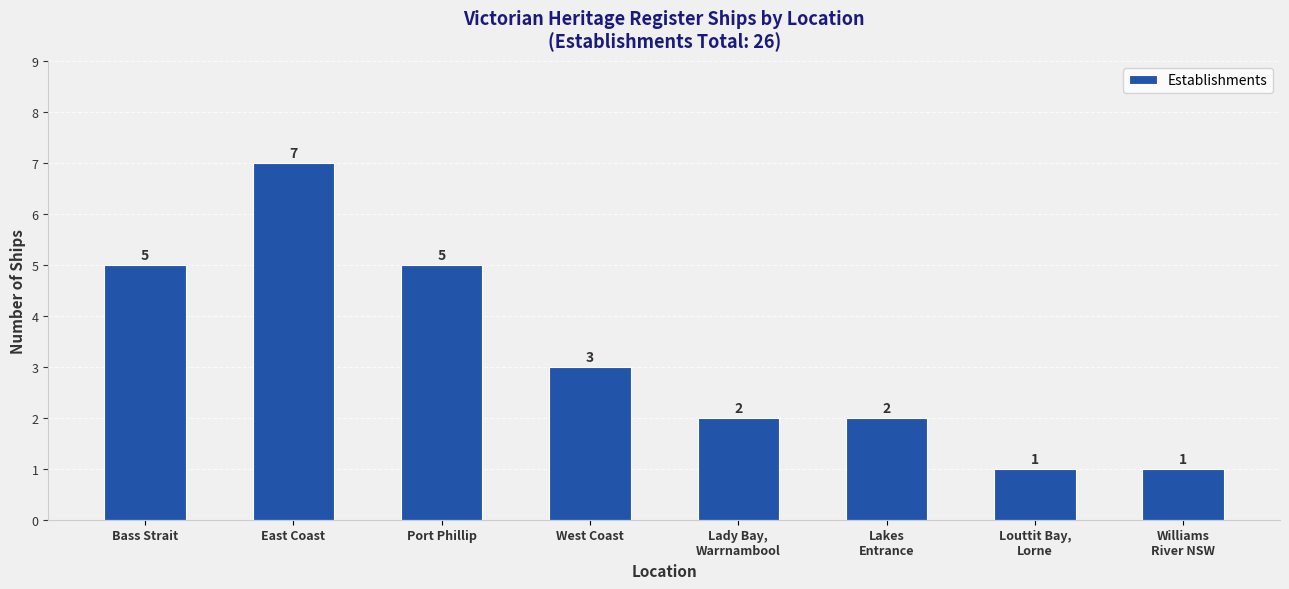

The value at Louttit Bay,
Lorne is 1. True or false?

True